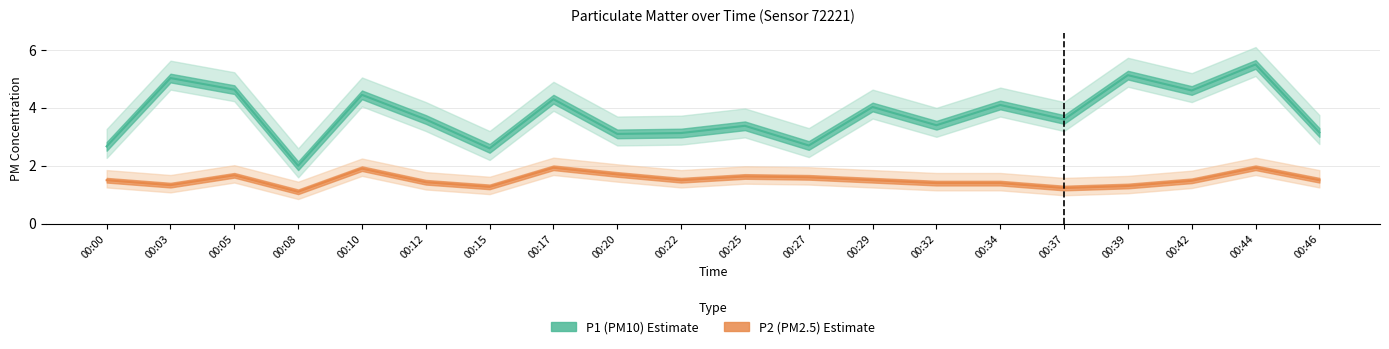

The P2 series shows 1.3 at 00:39. True or false?

True